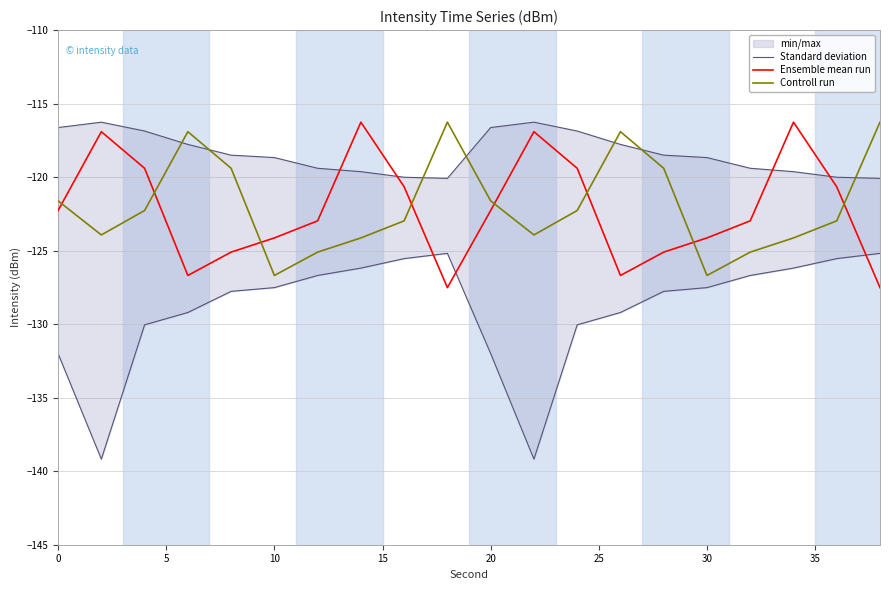

The Ensemble mean run series shows -46.5 at 0. True or false?

False